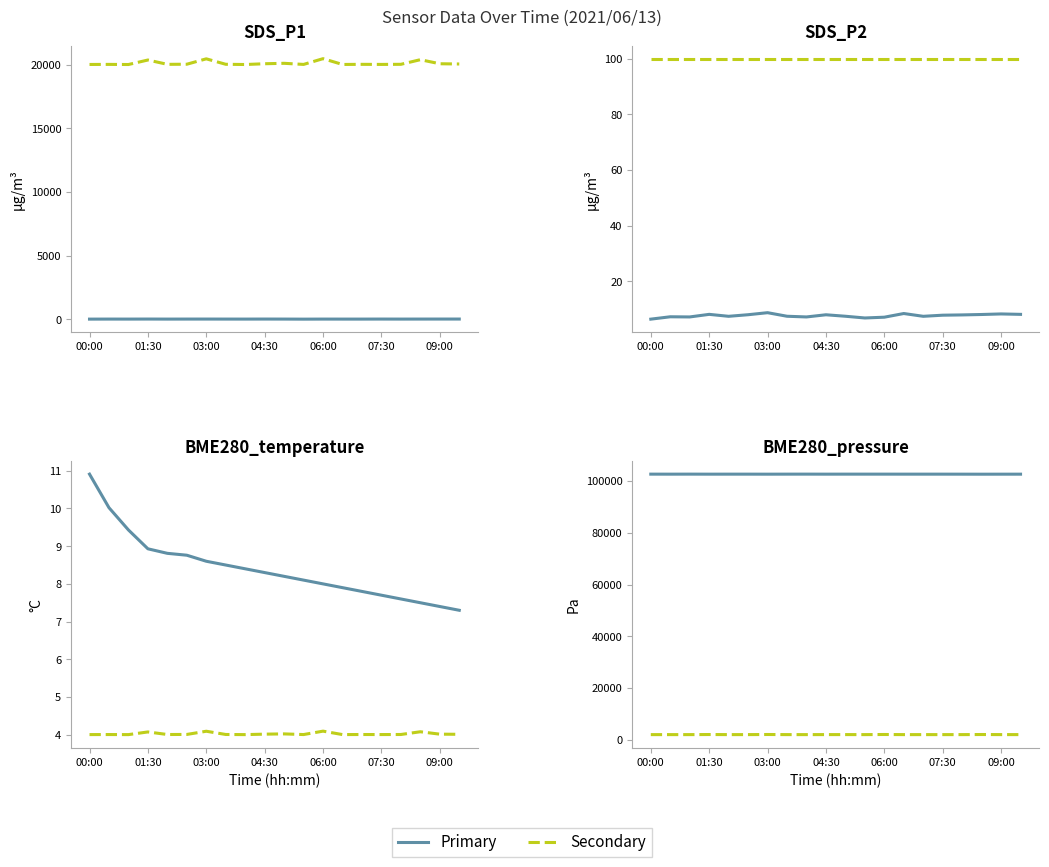

What is the total value across all series at 03:00?

104706.3